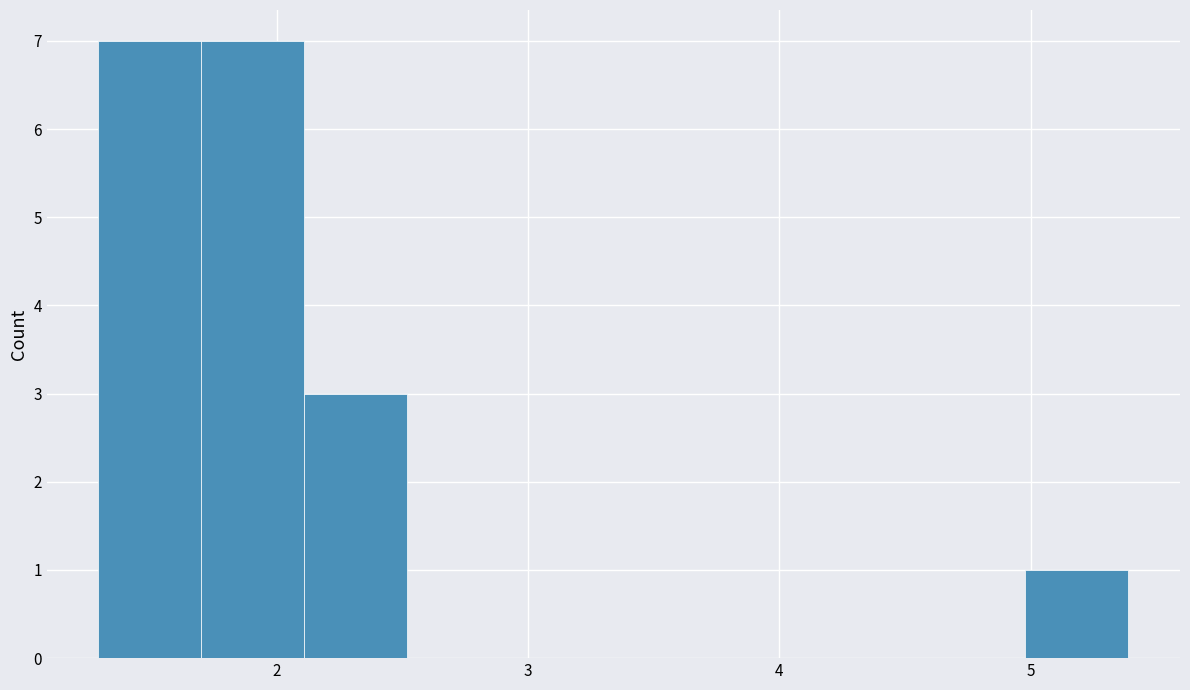

Reading left to right, list every bar in this chart as the range it spans on the x-axis followed by its height. Neither the bar edges nor the heights are printed on the chart, so give them approximately, as read against the axes.

1.29 to 1.70: 7
1.70 to 2.11: 7
2.11 to 2.52: 3
2.52 to 2.93: 0
2.93 to 3.34: 0
3.34 to 3.75: 0
3.75 to 4.16: 0
4.16 to 4.57: 0
4.57 to 4.98: 0
4.98 to 5.39: 1